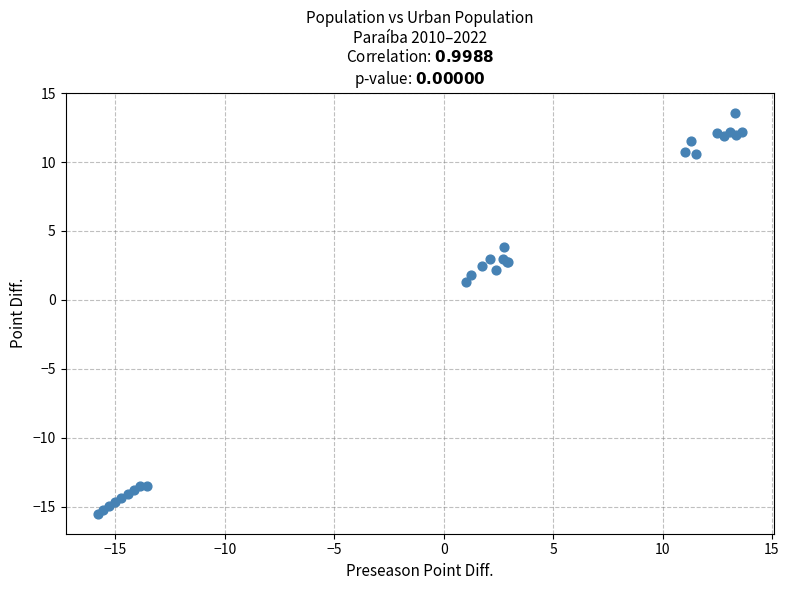

What Y value in the scatter plot is closest to 0?

1.3